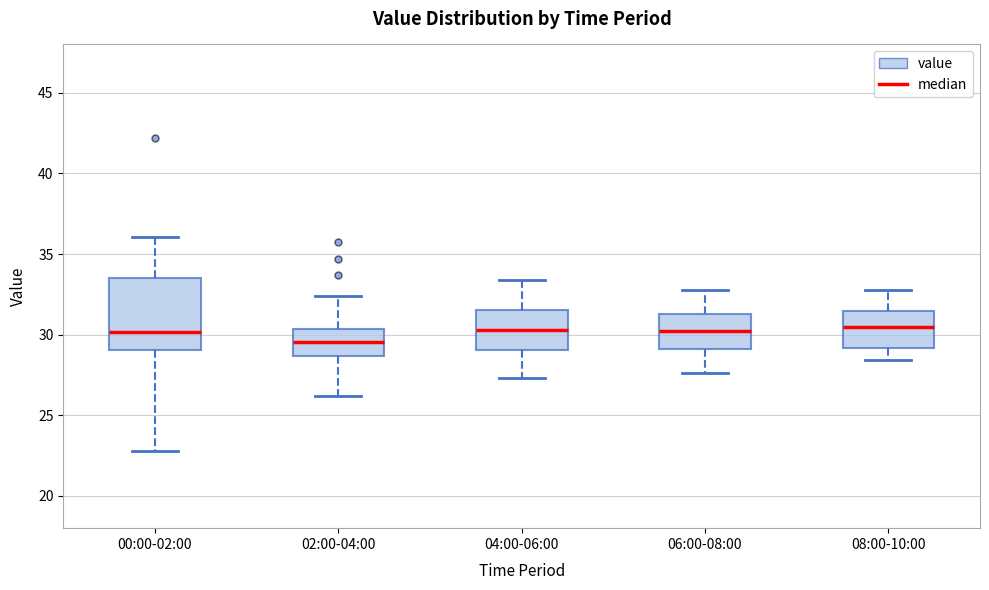

Which box is the tallest, from its lower edge to its upper edge?

00:00-02:00